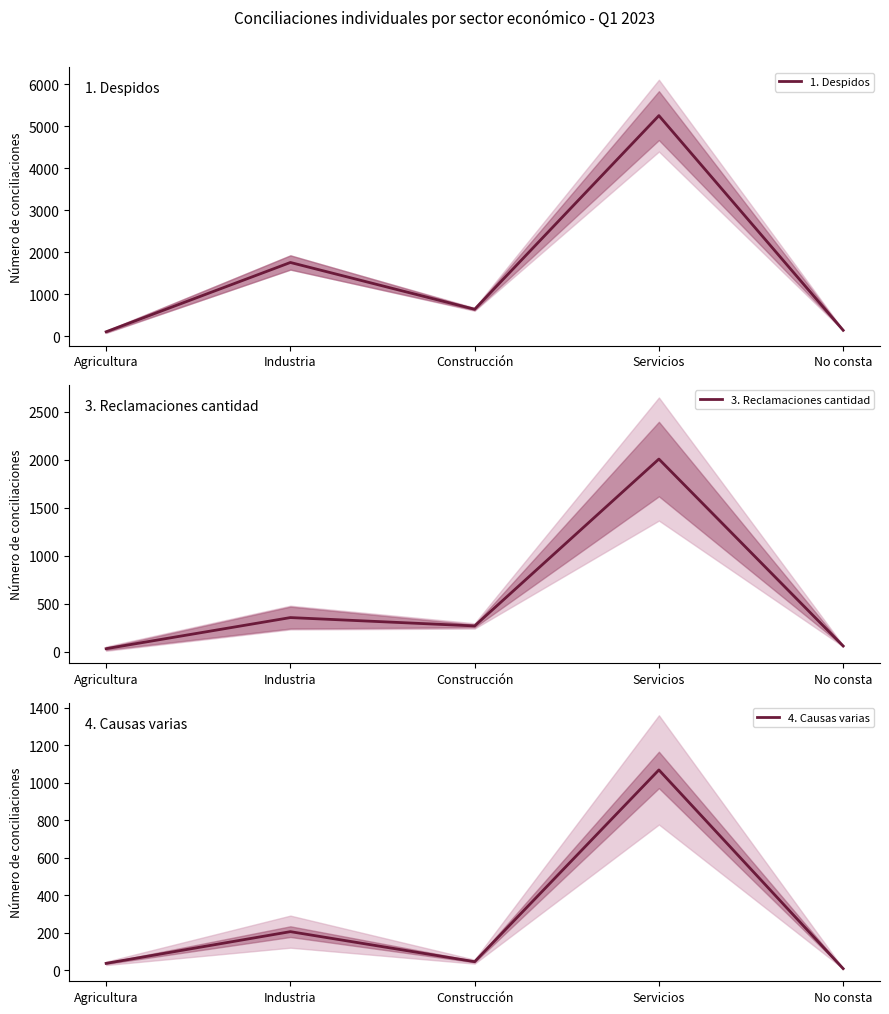

The value of 1. Despidos at Industria is 1756. True or false?

True